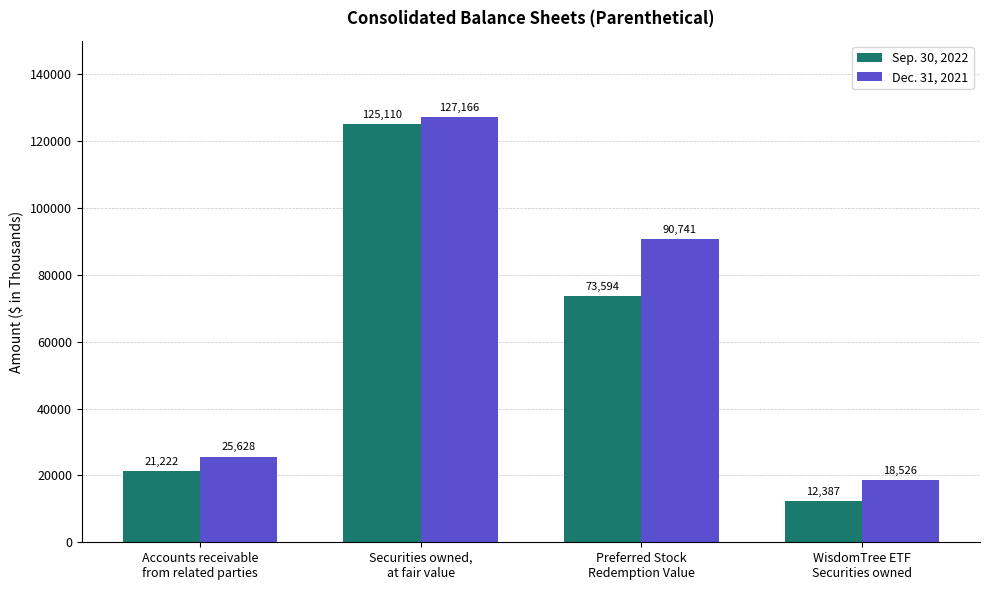

Reading left to right, list all the values displayed in this chart.

Sep. 30, 2022: Accounts receivable
from related parties=21222	Securities owned,
at fair value=125110	Preferred Stock
Redemption Value=73594	WisdomTree ETF
Securities owned=12387
Dec. 31, 2021: Accounts receivable
from related parties=25628	Securities owned,
at fair value=127166	Preferred Stock
Redemption Value=90741	WisdomTree ETF
Securities owned=18526